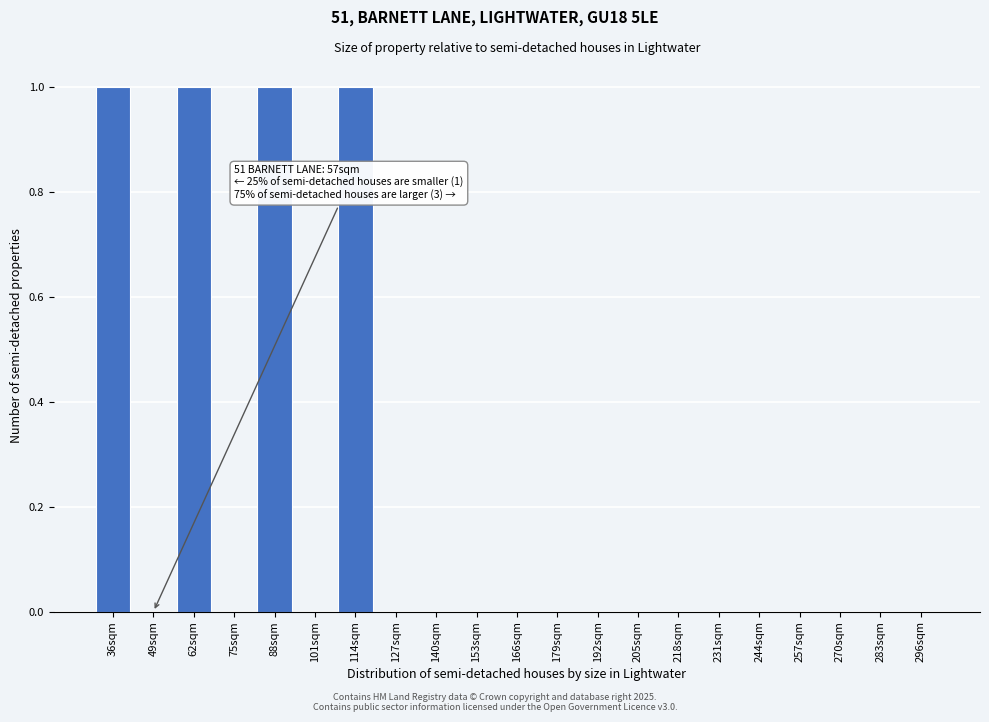

Reading left to right, extract all data points from this chart.

36sqm=1	49sqm=0	62sqm=1	75sqm=0	88sqm=1	101sqm=0	114sqm=1	127sqm=0	140sqm=0	153sqm=0	166sqm=0	179sqm=0	192sqm=0	205sqm=0	218sqm=0	231sqm=0	244sqm=0	257sqm=0	270sqm=0	283sqm=0	296sqm=0